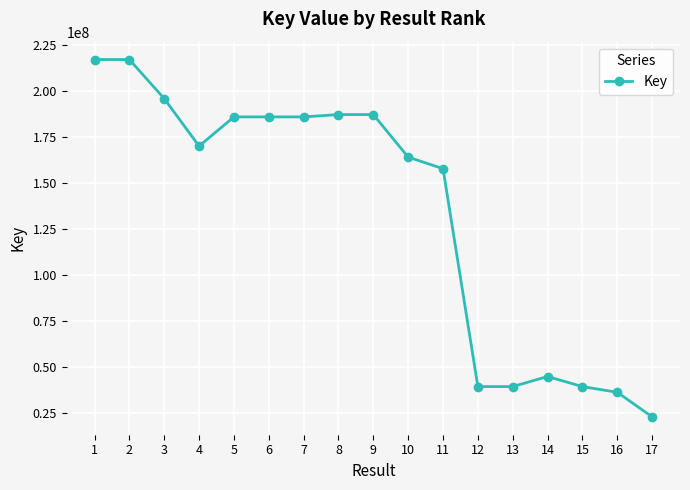

The value at 6 is 69072716. True or false?

False